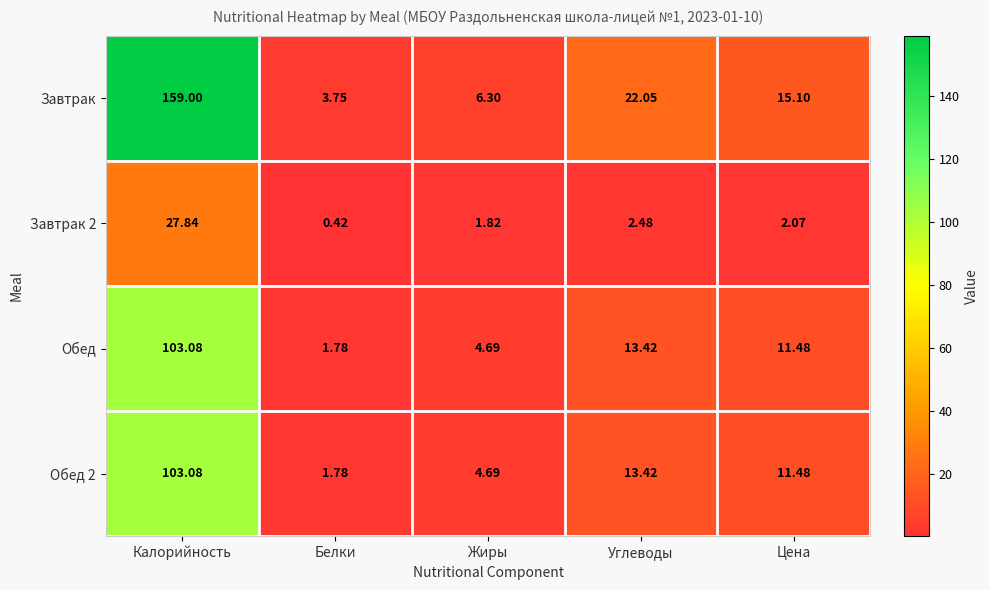

What is the spread (max minus min) of values at Белки?

3.3